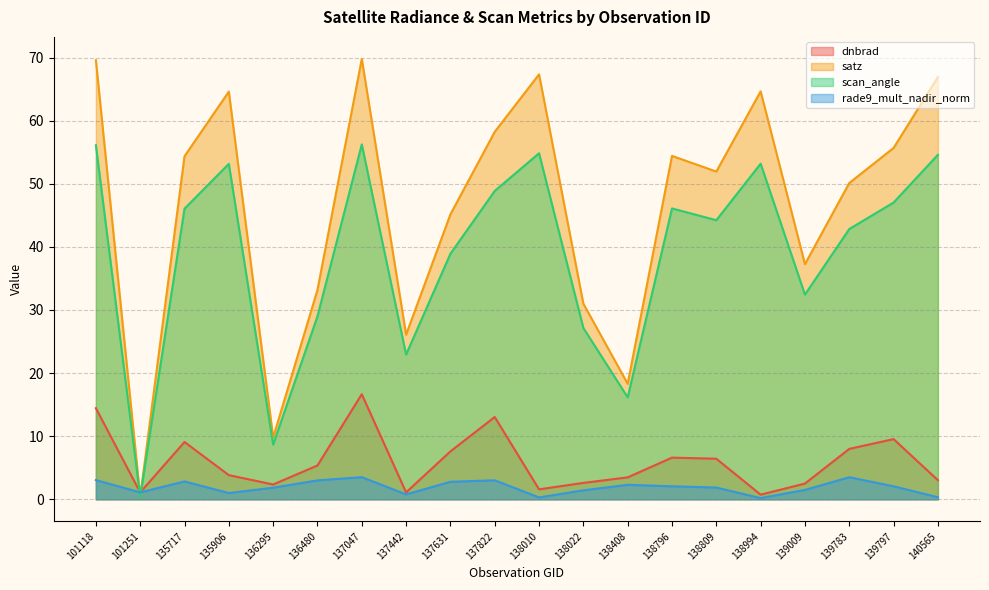

What is the value of the satz point at the 7th from the left?

69.8